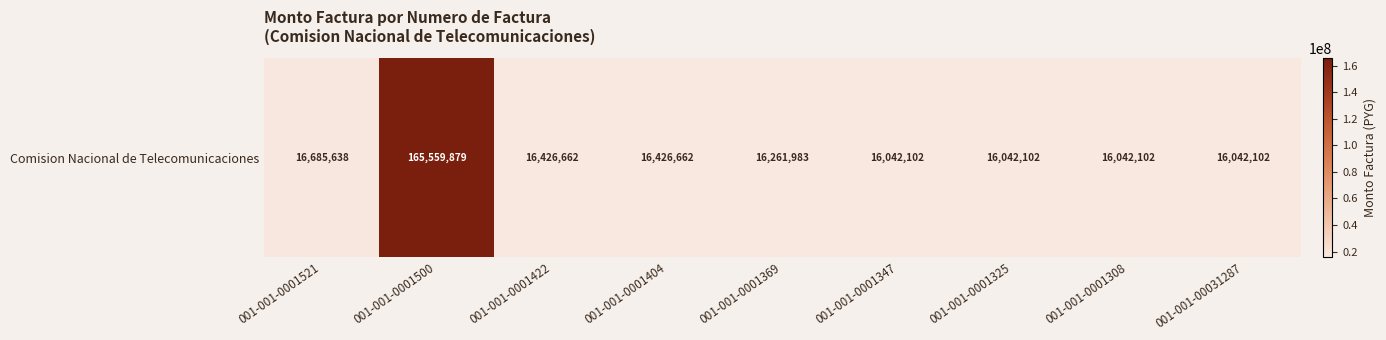

True or false: the data shows 283203613 at 001-001-0001500.

False